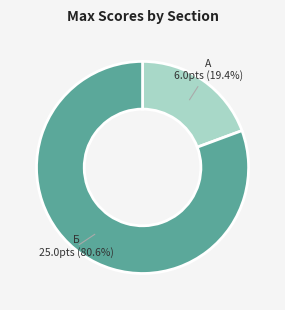

Count the number of slices in the pie.

2